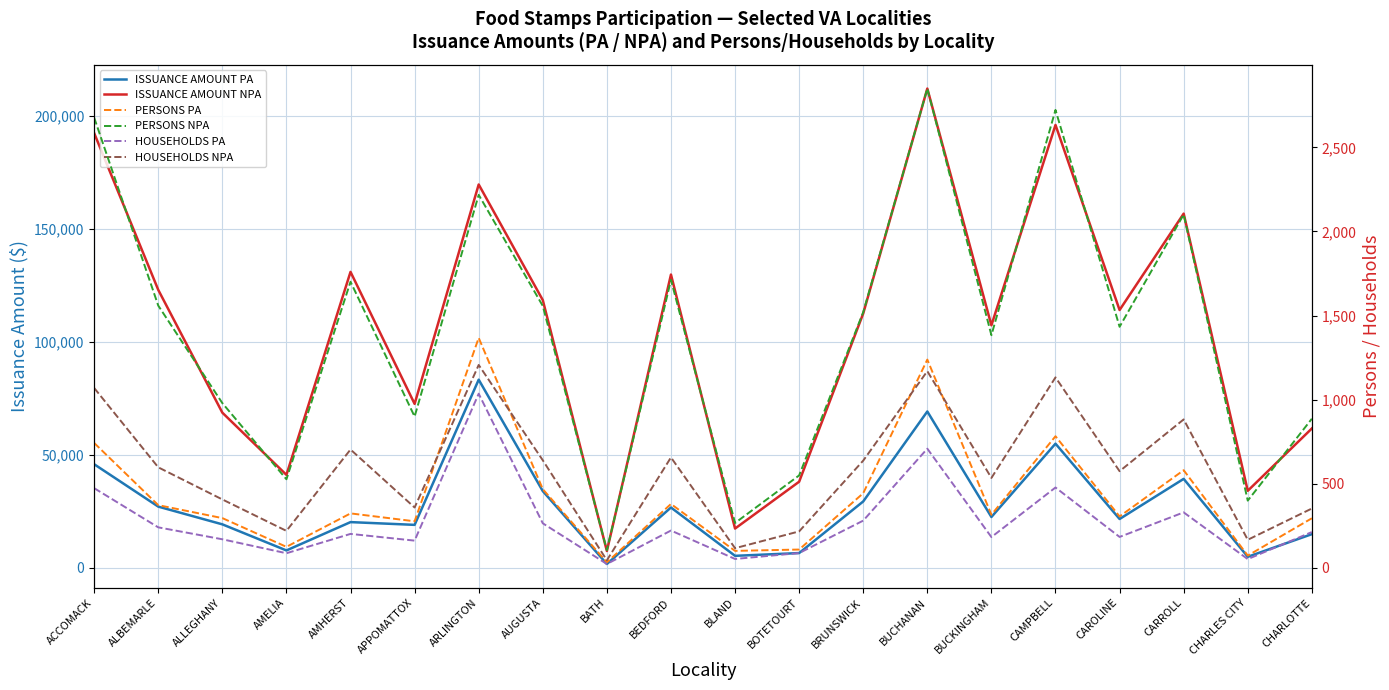

True or false: HOUSEHOLDS PA and PERSONS PA intersect in this chart.

False